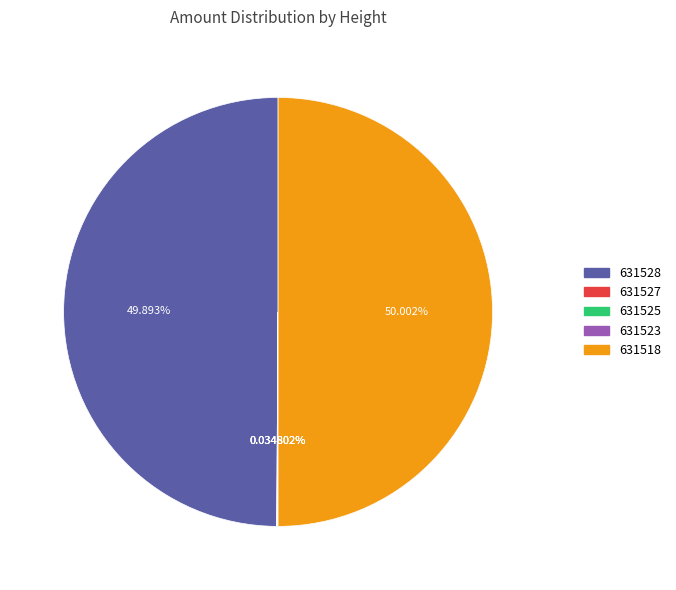

What is the ratio of the value at 631528 to the value at 631518?

1.0